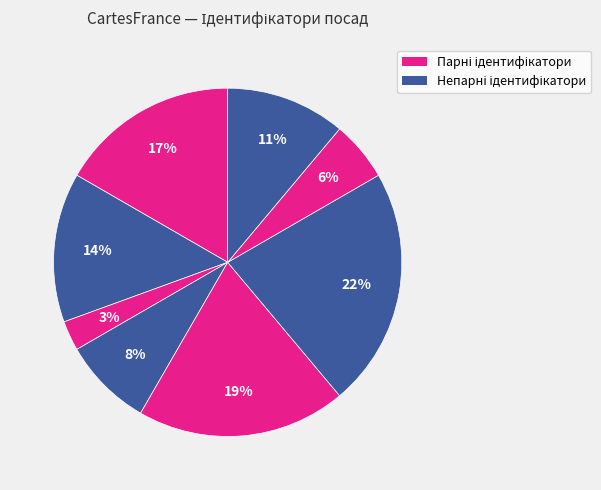

How many segments does this pie chart have?

8